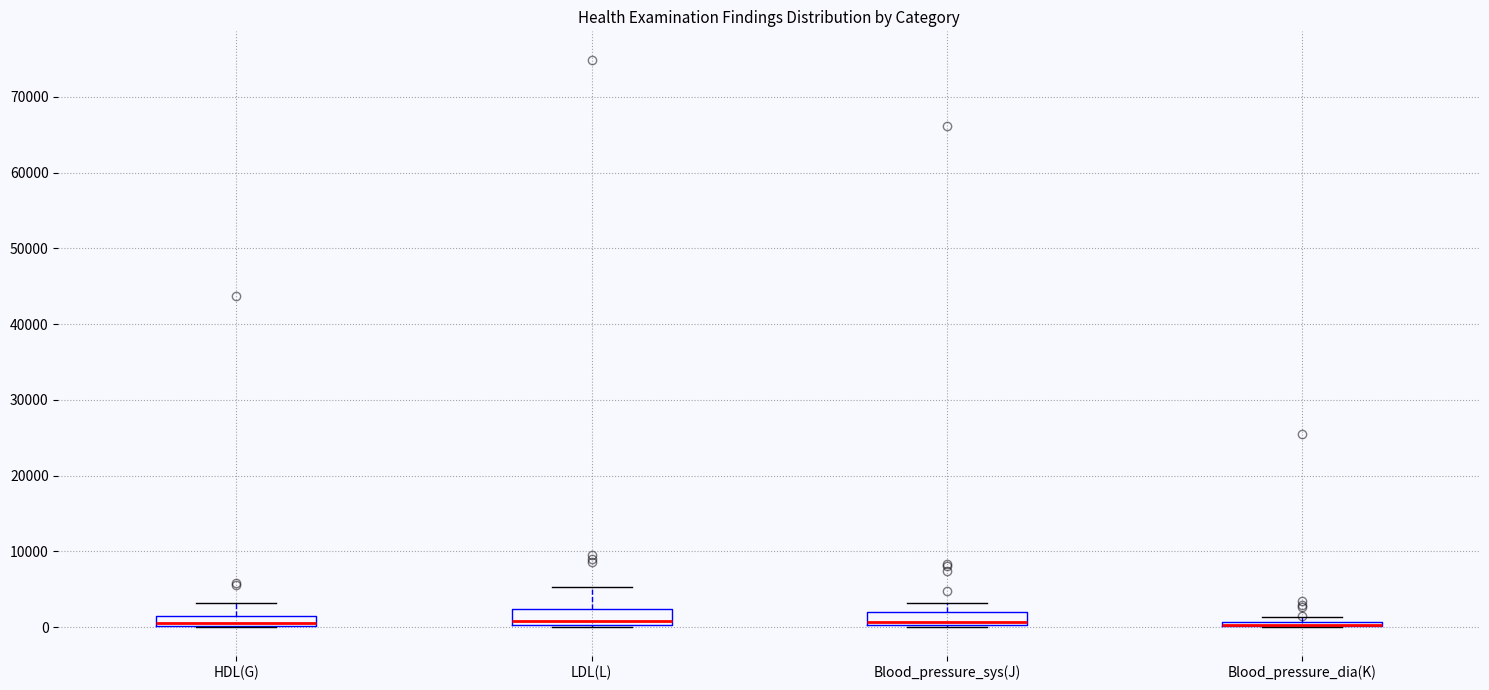

Where is the lower edge of the box for Blood_pressure_dia(K) on the y-axis? The values are not printed on the chart, so give them approximately, as read against the axis.

0